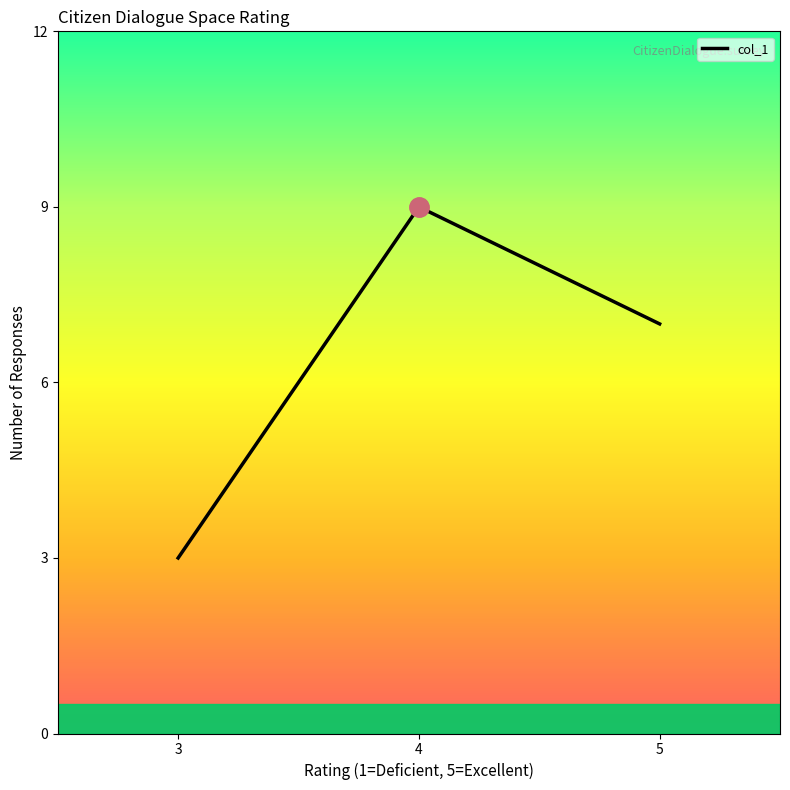

At which category does the chart reach its minimum across all series?

3